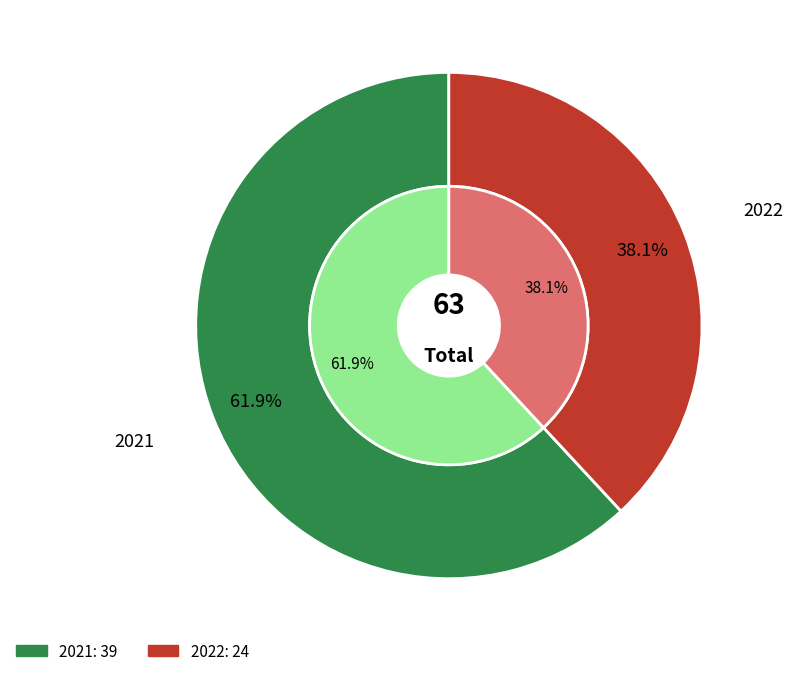

The 2022 slice represents 38% of the pie. True or false?

True